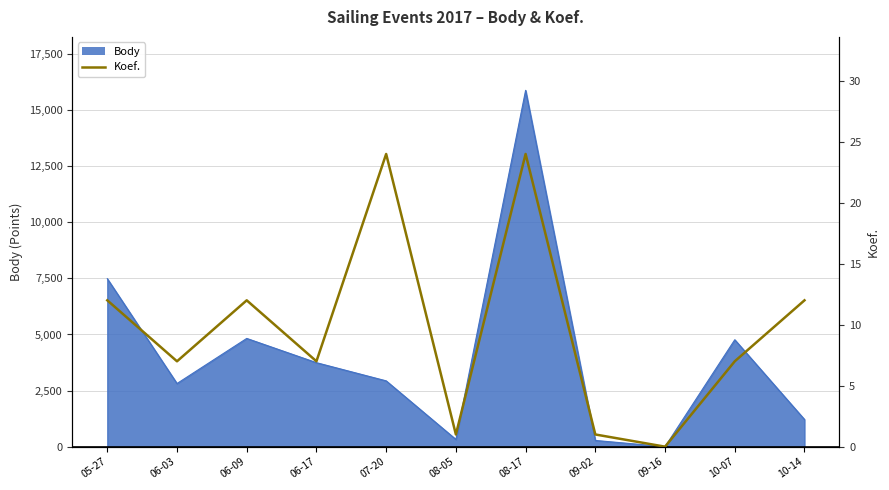

What is the label of the 3rd point from the right?

09-16